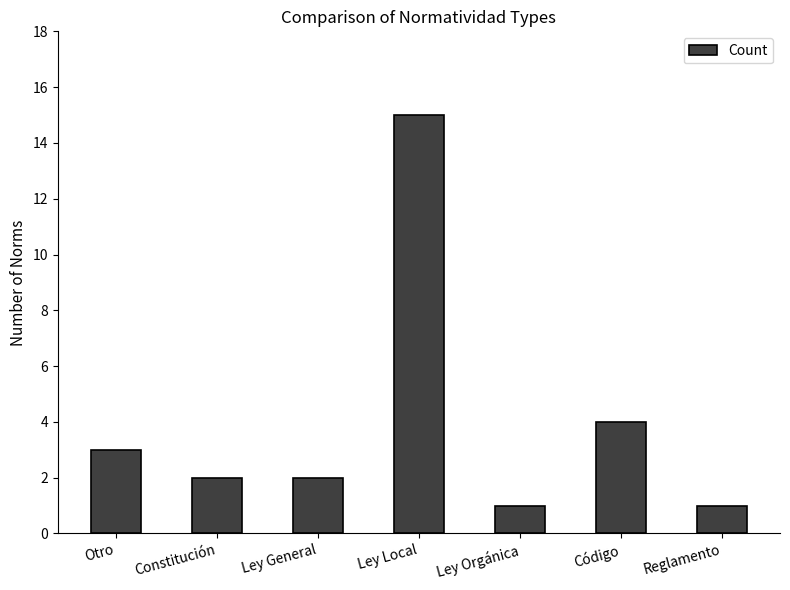

At which label does the data first exceed 2?

Otro